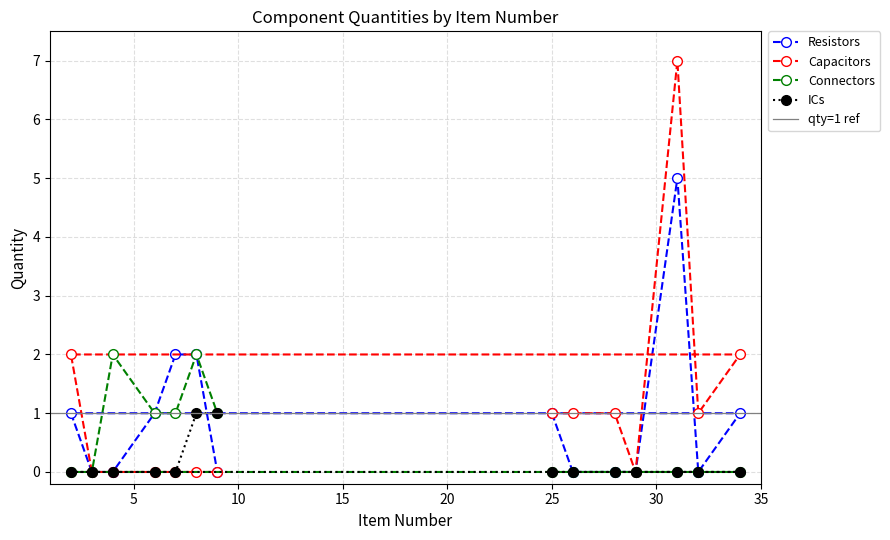

What is the maximum value shown in the chart?

7